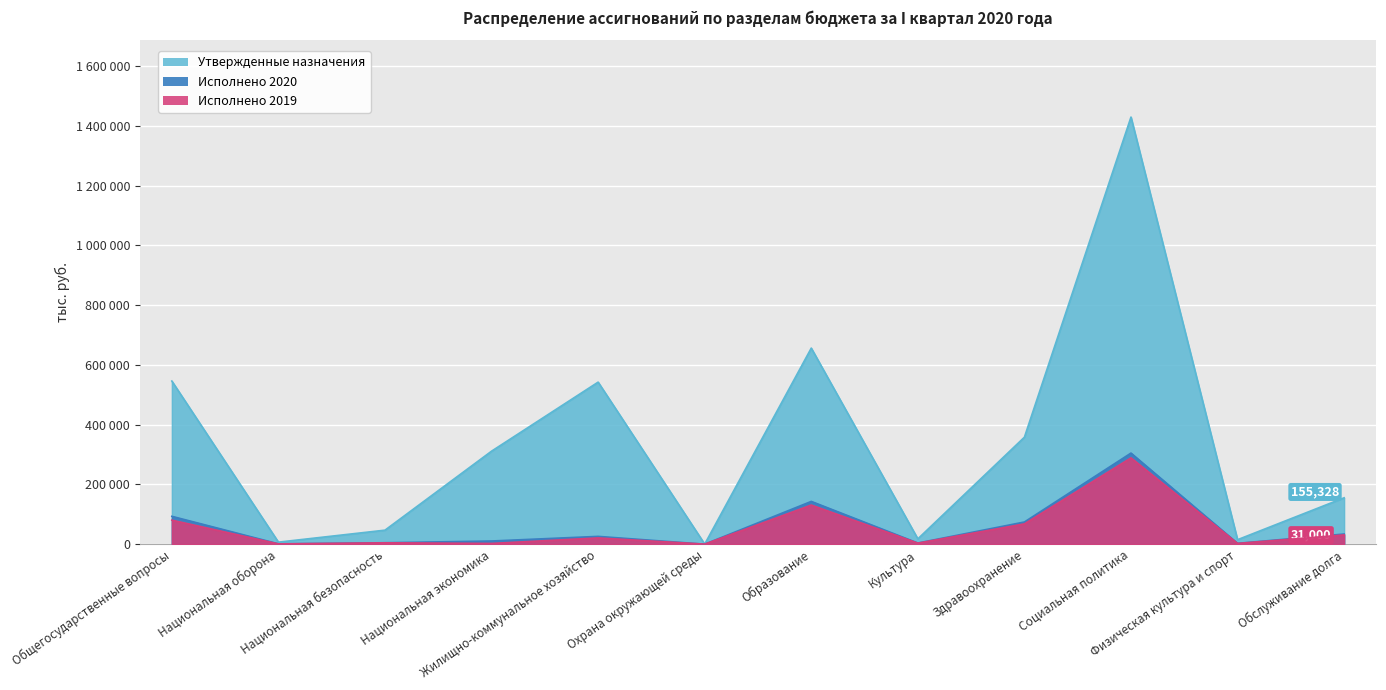

What position from the left is Социальная политика?

10